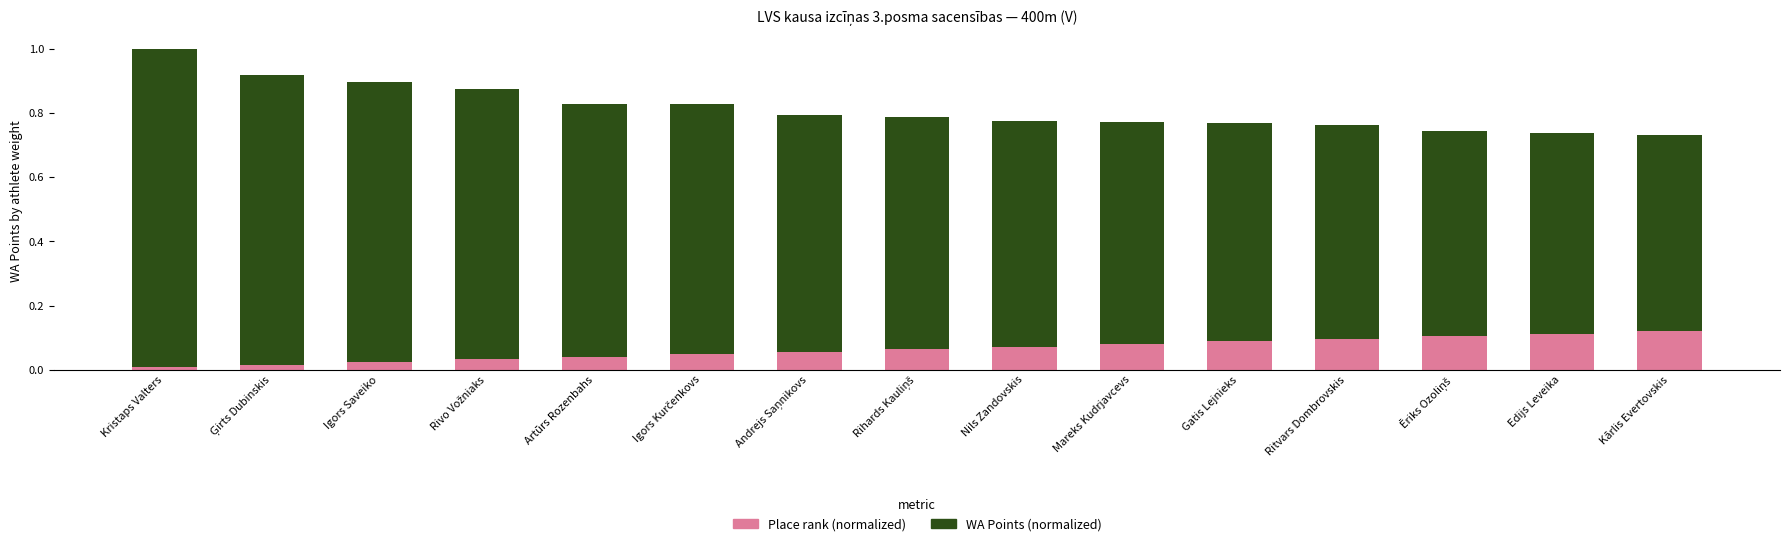

What is the sum of all Place rank (normalized) values?

1.0